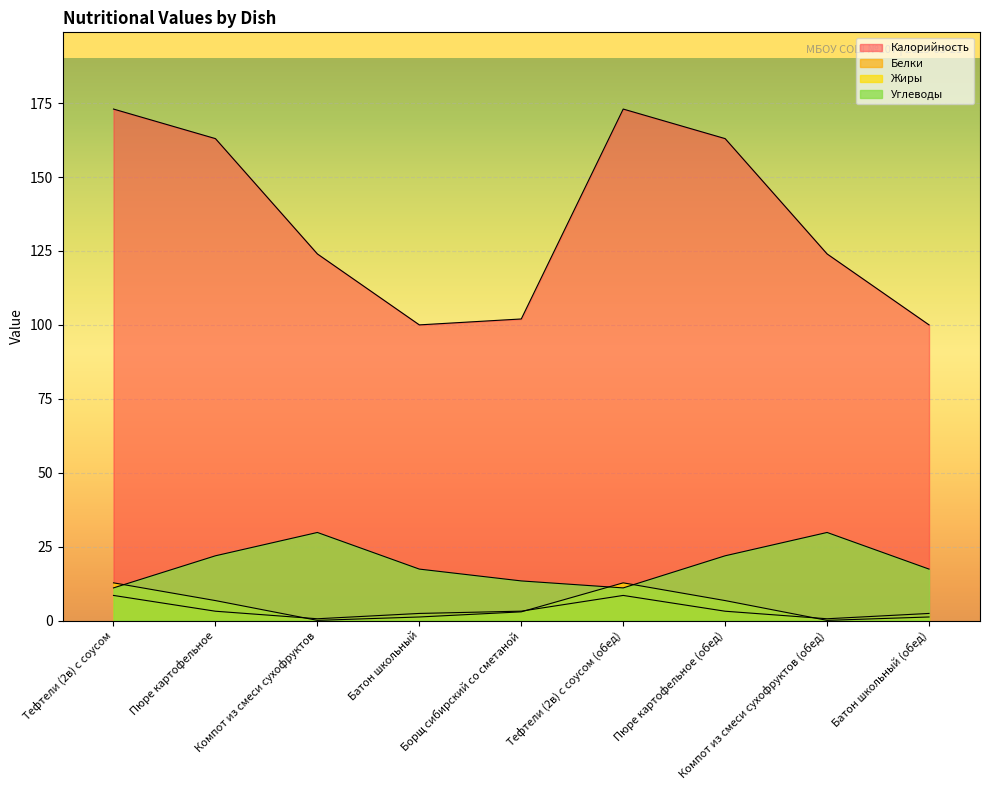

Count the number of categories in the chart.

9